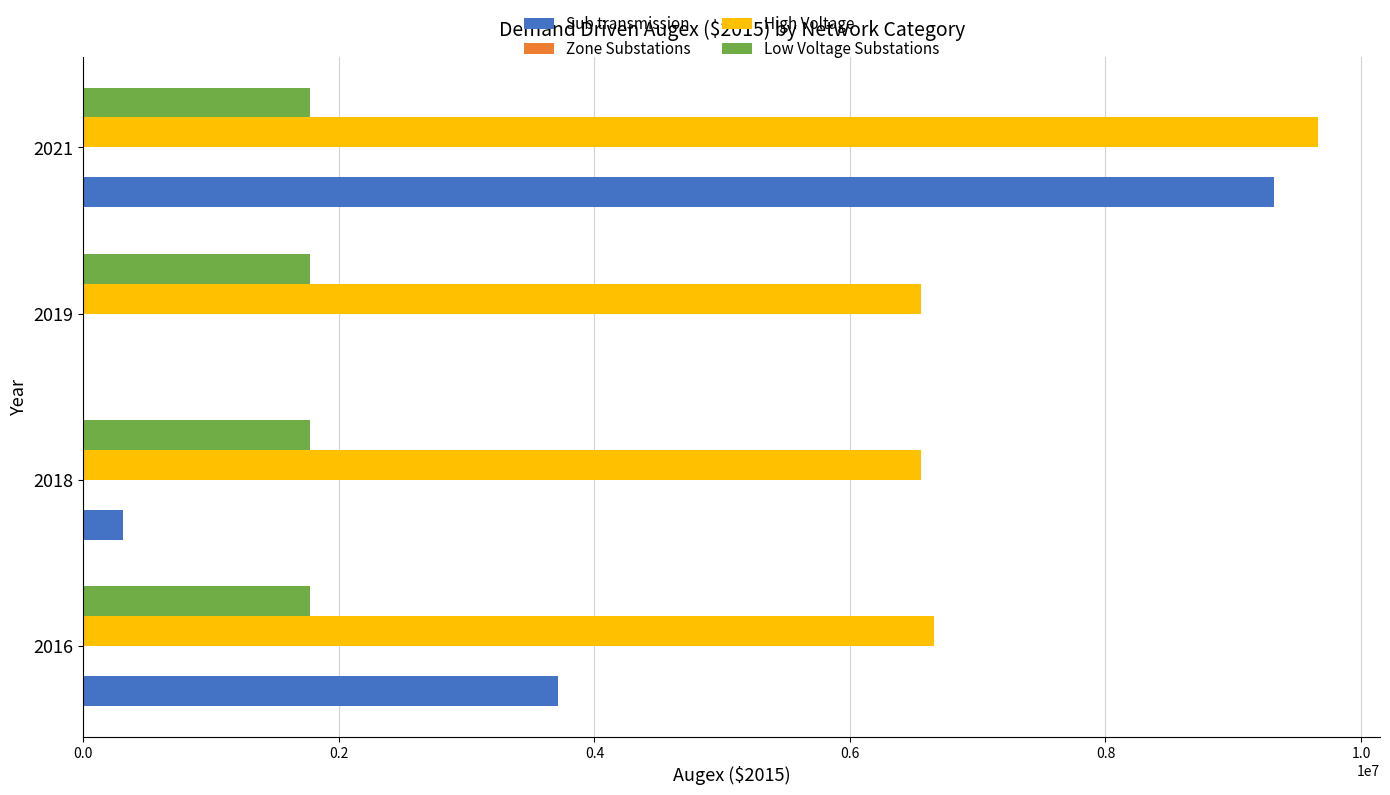

What is the highest value of the Low Voltage Substations series?

1771194.8